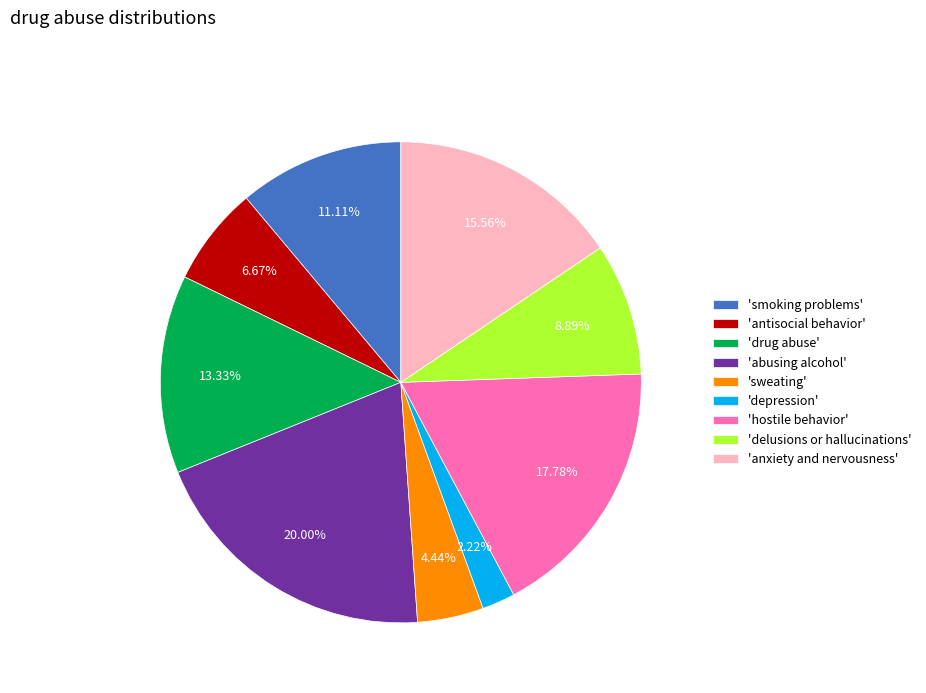

Count the number of slices in the pie.

9